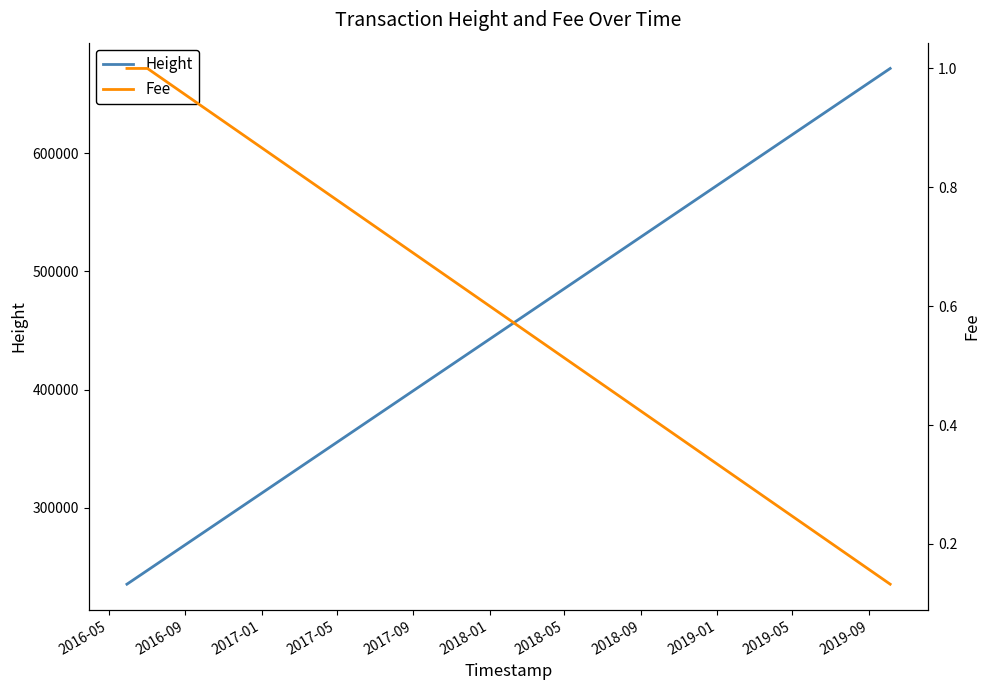

What is the maximum value for Height?

671802